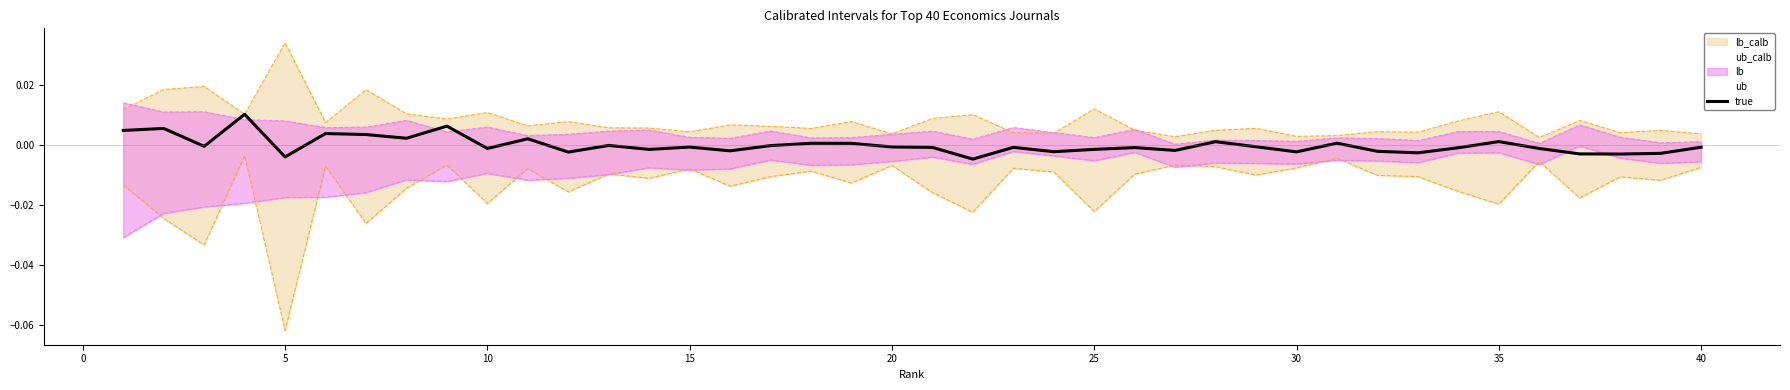

Is it true that the value at 40 is -0.0?

True